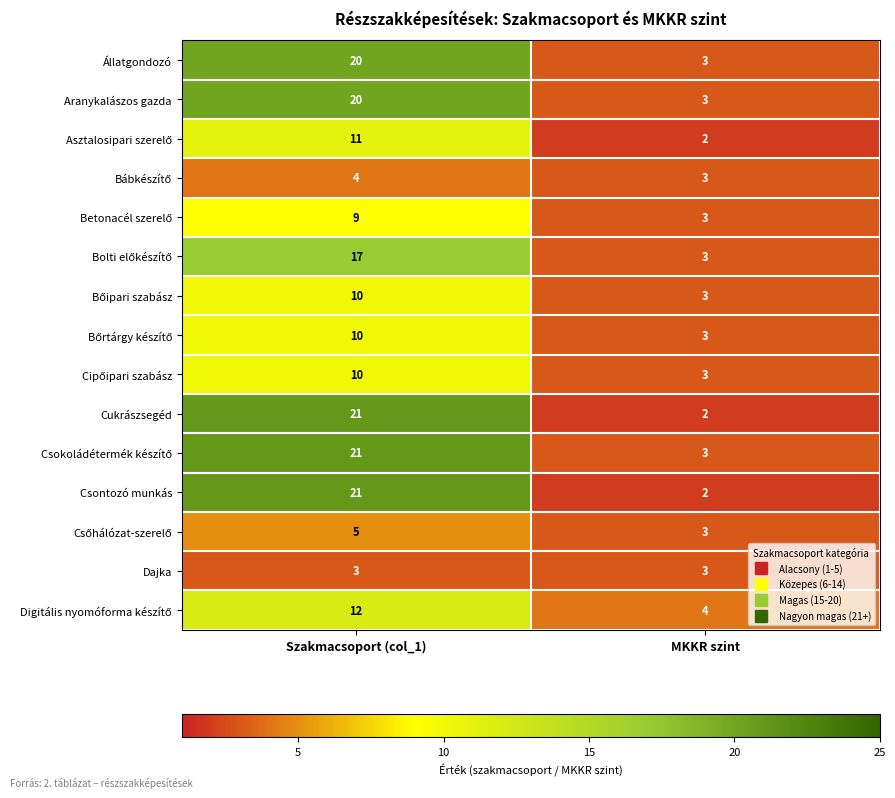

What is the difference between the highest and lowest values at Szakmacsoport (col_1)?

18